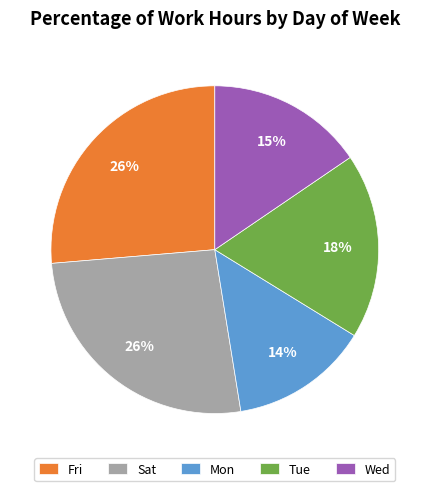

What is the smallest slice in the pie chart?

Mon